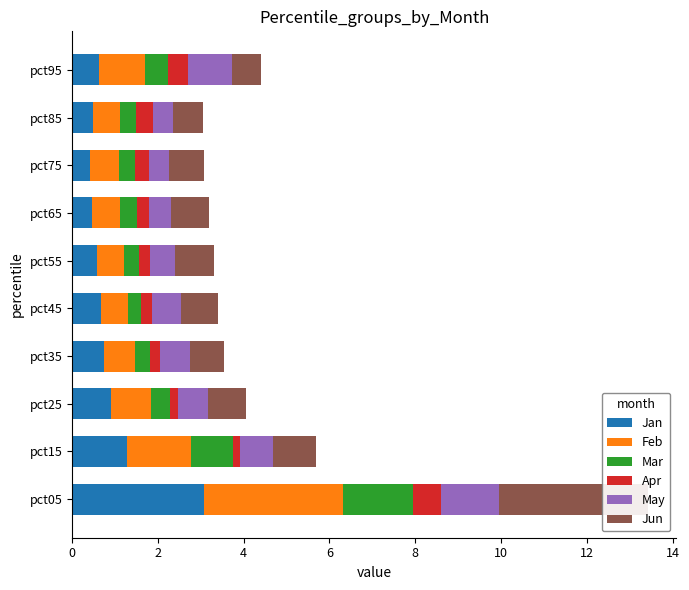

Which series has the largest total across all categories?

Jun